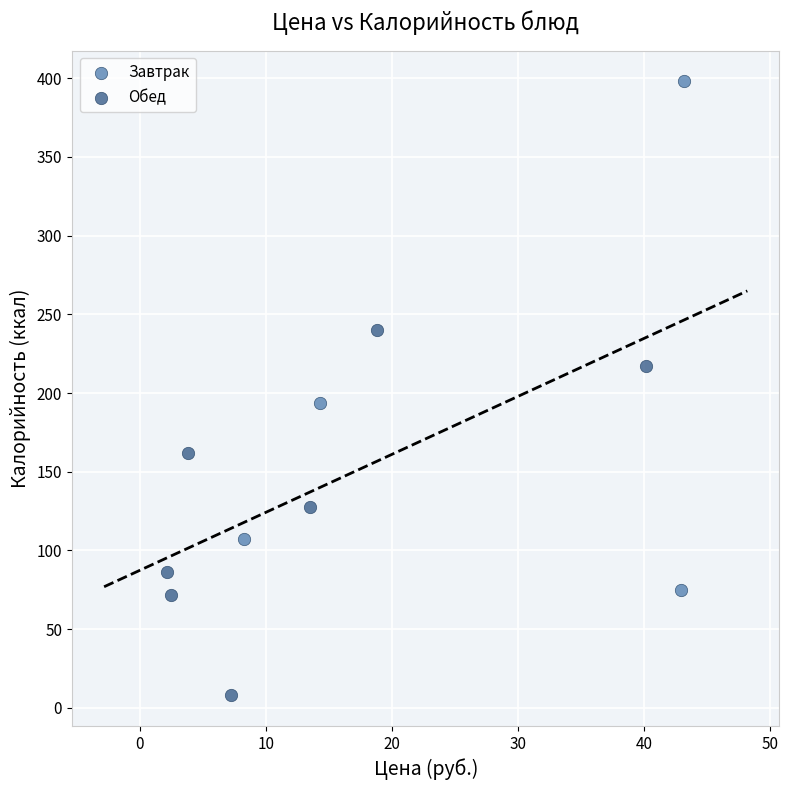

Which series has the largest Y range (max minus min)?

Завтрак